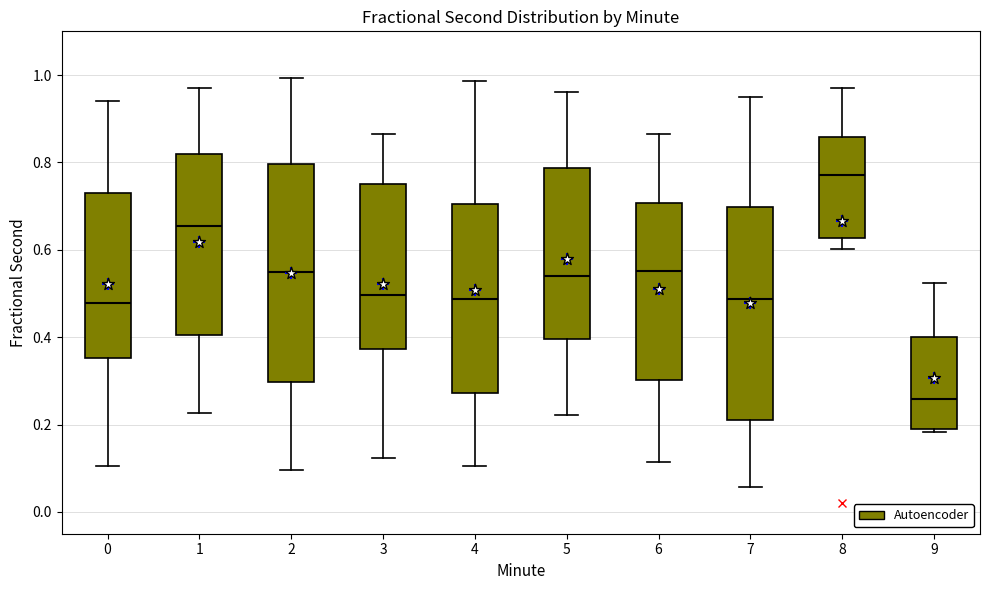

Reading left to right, read every box against the y-axis: the position of its median line, the range the box covers, and the ends of its whiskers. The values are not printed on the chart, so give them approximately, as read against the axis.

0: median 0.48, box 0.36 to 0.72, whiskers 0.10 to 0.94
1: median 0.66, box 0.40 to 0.82, whiskers 0.22 to 0.98
2: median 0.54, box 0.30 to 0.80, whiskers 0.10 to 1.00
3: median 0.50, box 0.38 to 0.76, whiskers 0.12 to 0.86
4: median 0.48, box 0.28 to 0.70, whiskers 0.10 to 0.98
5: median 0.54, box 0.40 to 0.78, whiskers 0.22 to 0.96
6: median 0.56, box 0.30 to 0.70, whiskers 0.12 to 0.86
7: median 0.48, box 0.22 to 0.70, whiskers 0.06 to 0.96
8: median 0.78, box 0.62 to 0.86, whiskers 0.60 to 0.96
9: median 0.26, box 0.20 to 0.40, whiskers 0.18 to 0.52